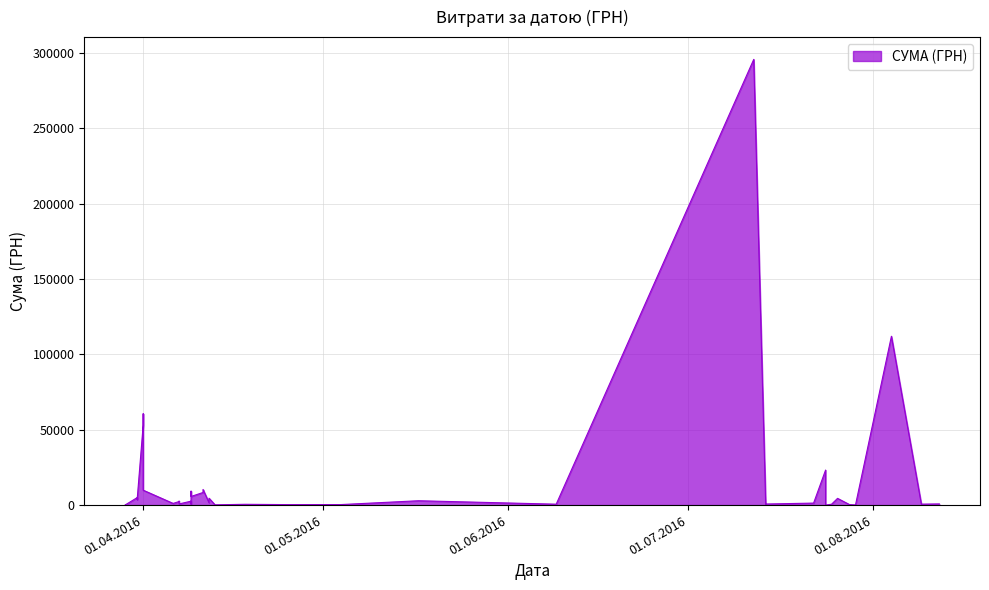

Does the chart display data point markers on the line(s)?

No